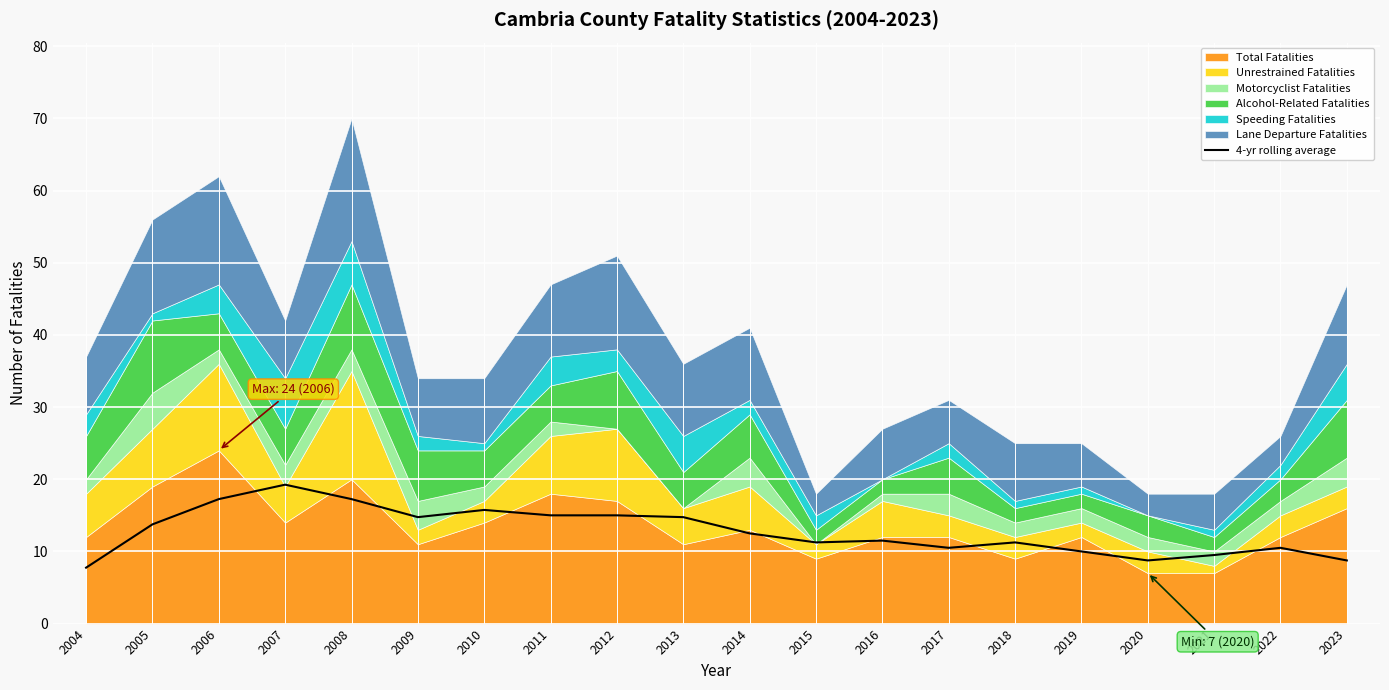

Is it true that 4-yr rolling average equals 27.1 at 2006?

False